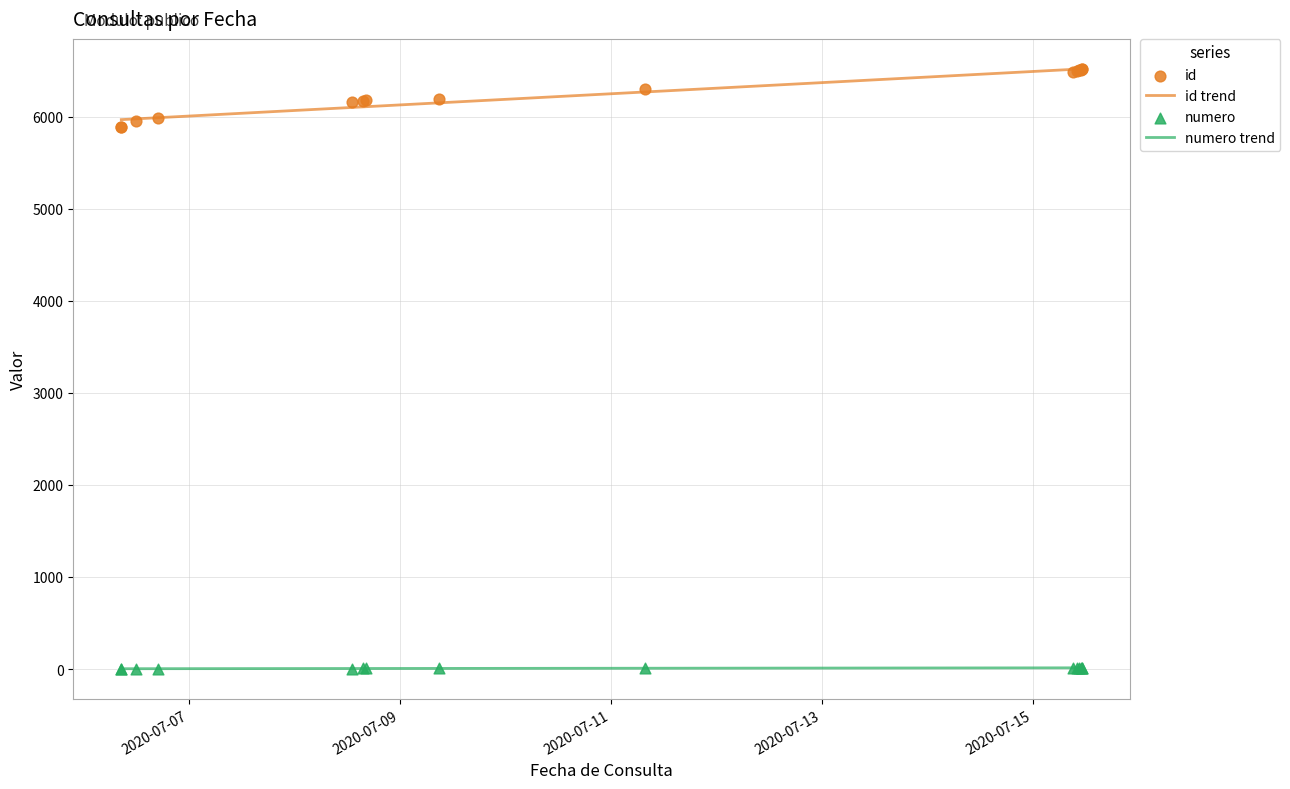

Is the value of numero at 2020-07-15 10:05:31 greater than the value of id at 2020-07-08 16:19:24?

No